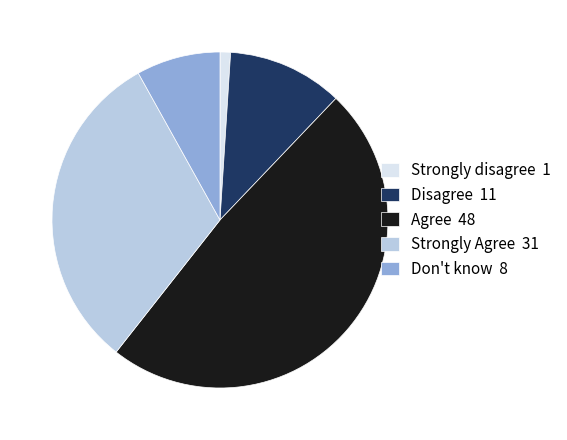

True or false: Strongly disagree 1 accounts for 1% of the total.

True